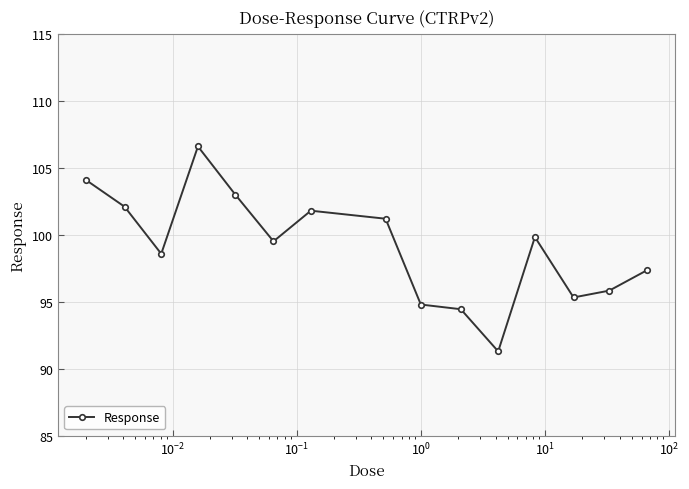

What is the maximum value shown in the chart?

106.6